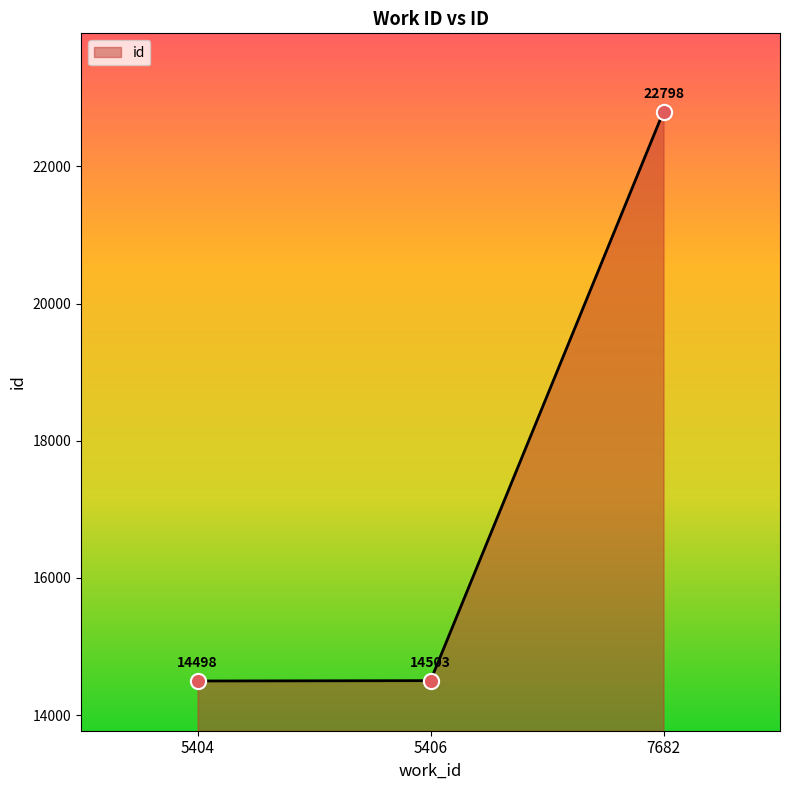

What is the change in value from 5404 to 7682?

+8300